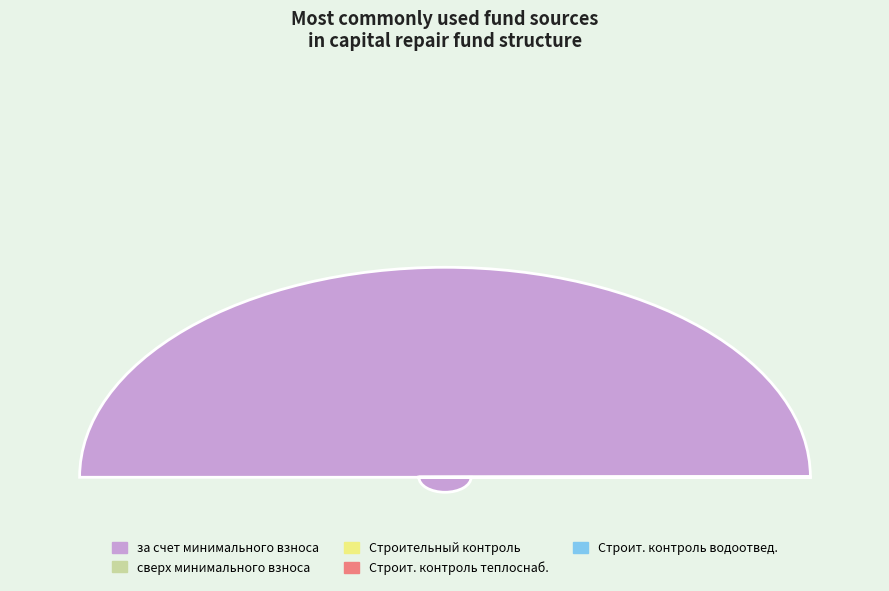

The Строительный контроль теплоснабжения slice represents 0% of the pie. True or false?

True